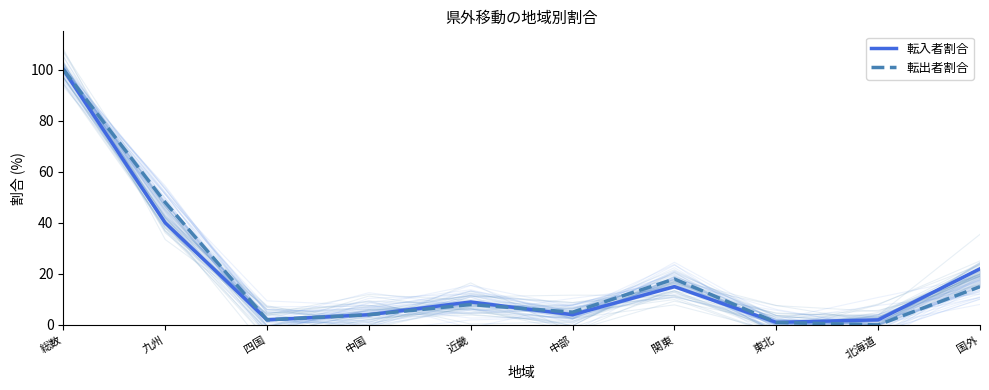

Where is 転出者割合 nearest to the value 50?

九州